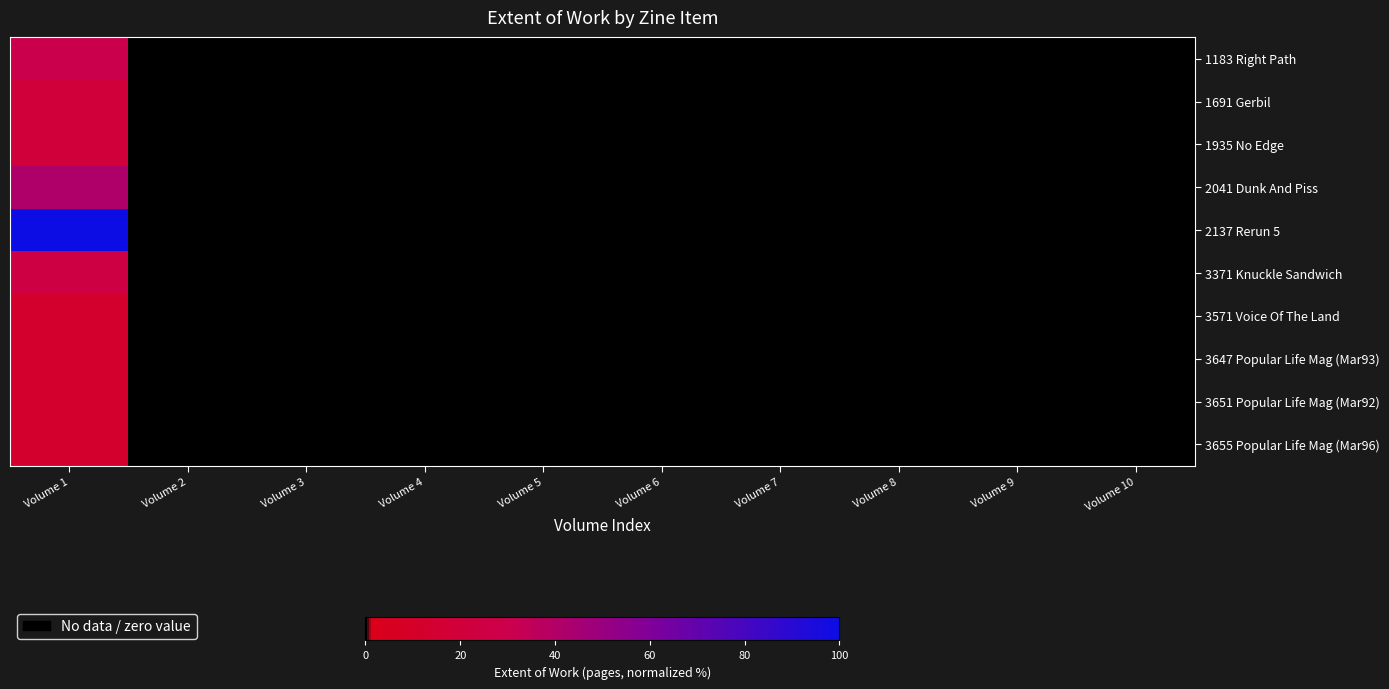

What is the greatest value displayed?

100.0